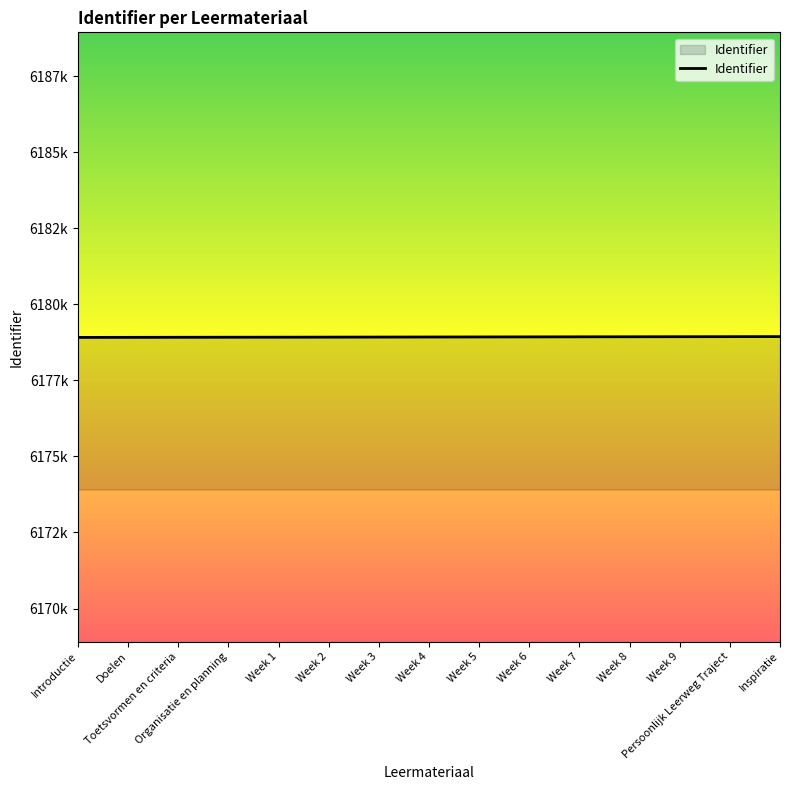

Does the chart display data point markers on the line(s)?

No